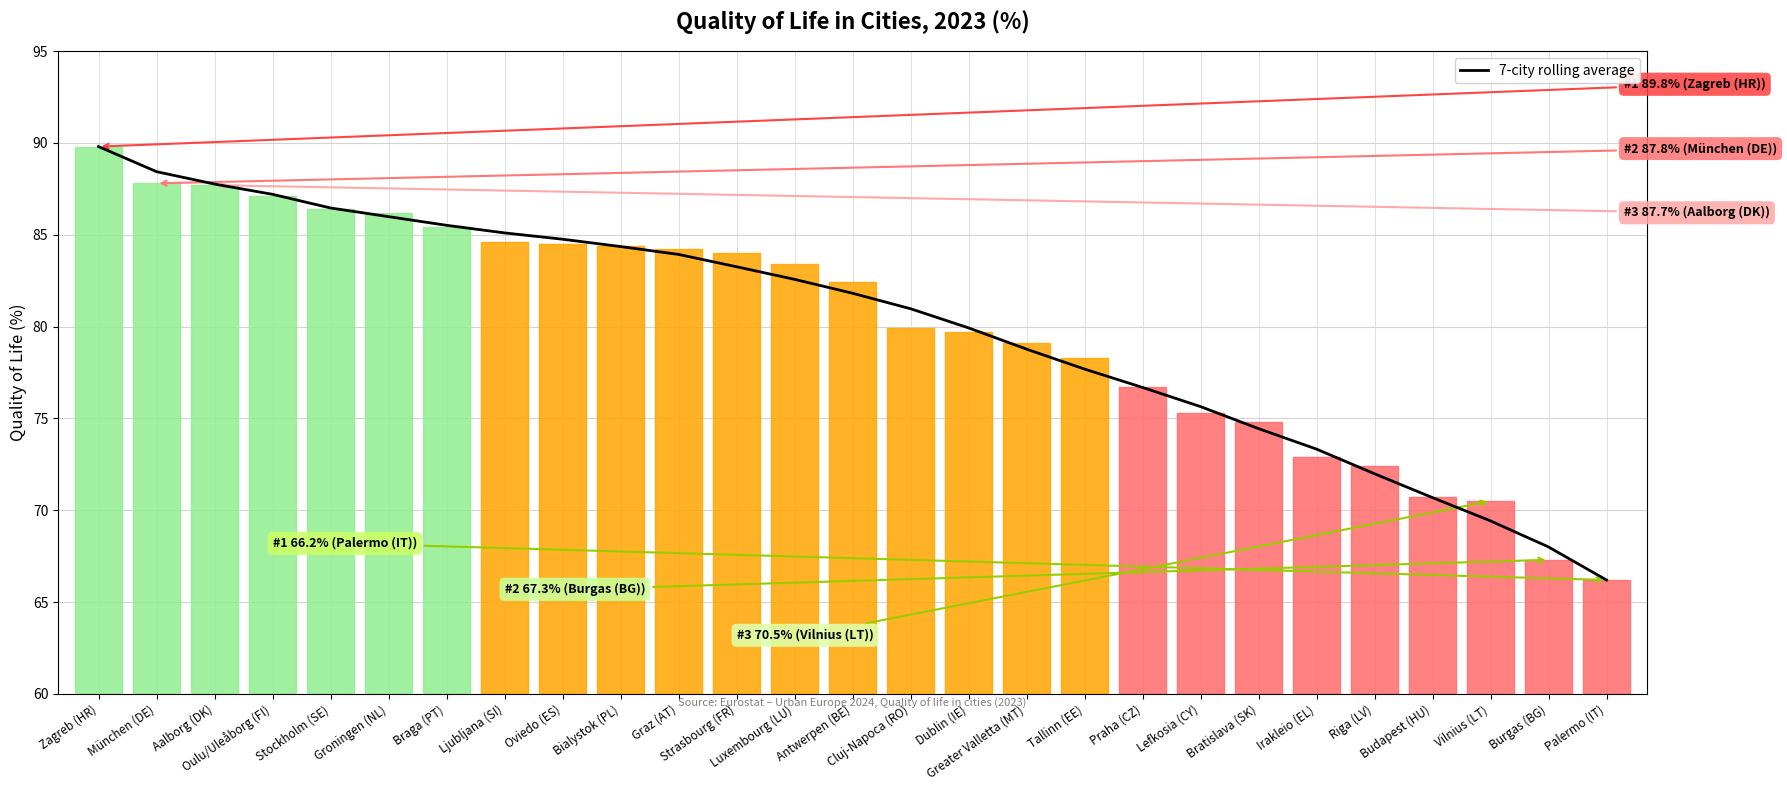

Rank the categories by value from highest to lowest.

Zagreb (HR), München (DE), Aalborg (DK), Oulu/Uleåborg (FI), Stockholm (SE), Groningen (NL), Braga (PT), Ljubljana (SI), Oviedo (ES), Bialystok (PL), Graz (AT), Strasbourg (FR), Luxembourg (LU), Antwerpen (BE), Cluj-Napoca (RO), Dublin (IE), Greater Valletta (MT), Tallinn (EE), Praha (CZ), Lefkosia (CY), Bratislava (SK), Irakleio (EL), Riga (LV), Budapest (HU), Vilnius (LT), Burgas (BG), Palermo (IT)